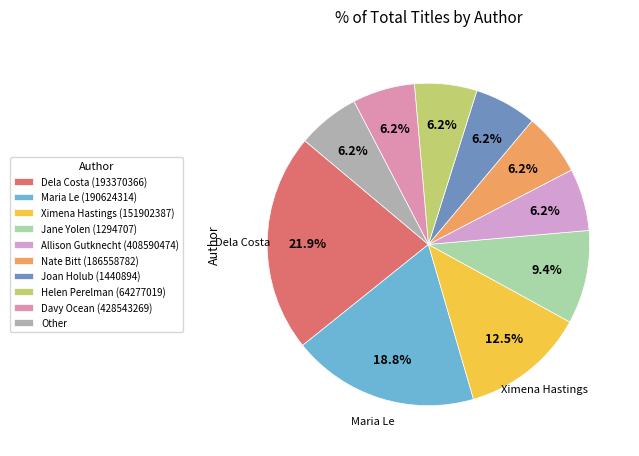

How many slices are in this pie chart?

10